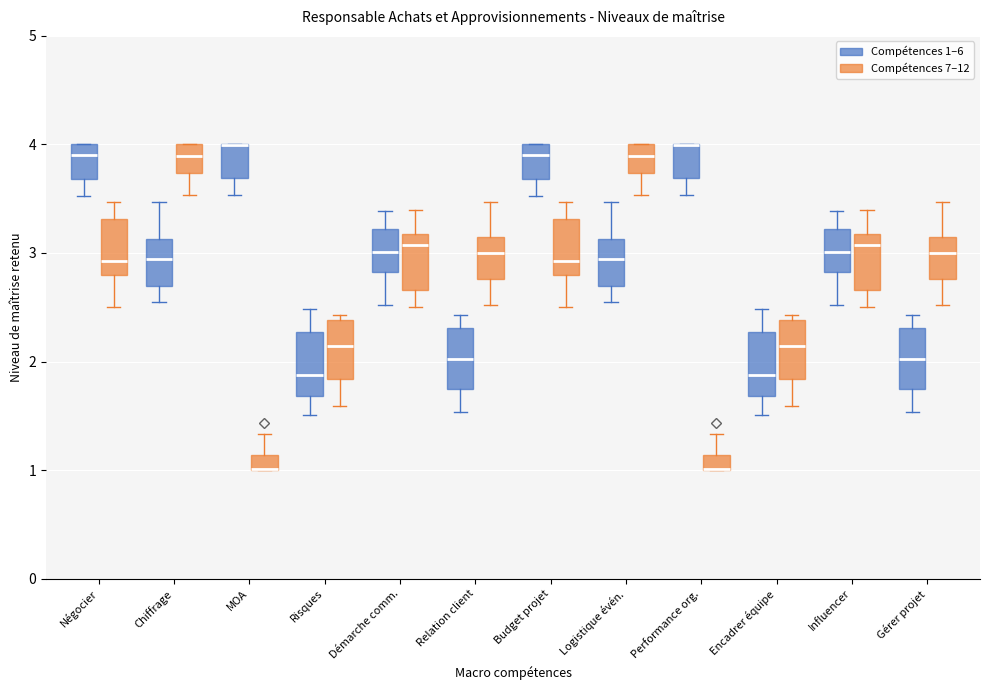

Where is the lower edge of the box for Relation client (Compétences 7–12) on the y-axis? The values are not printed on the chart, so give them approximately, as read against the axis.

2.8